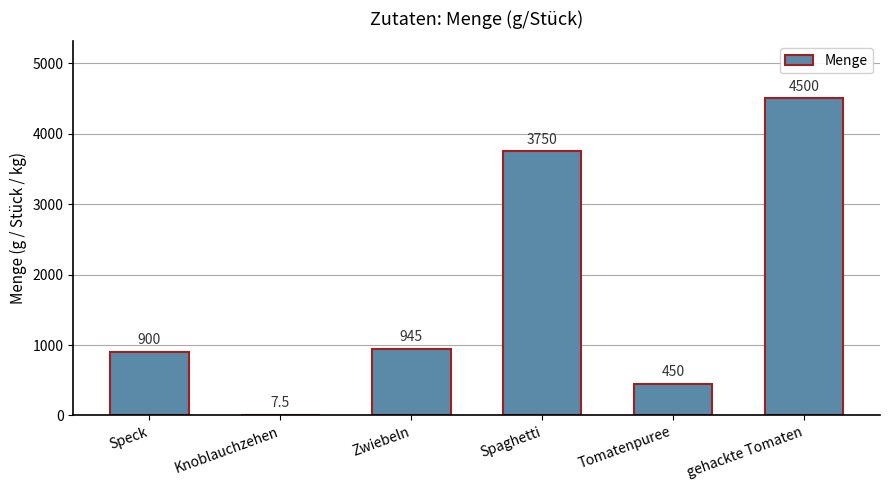

What is the approximate value at Knoblauchzehen?

7.5